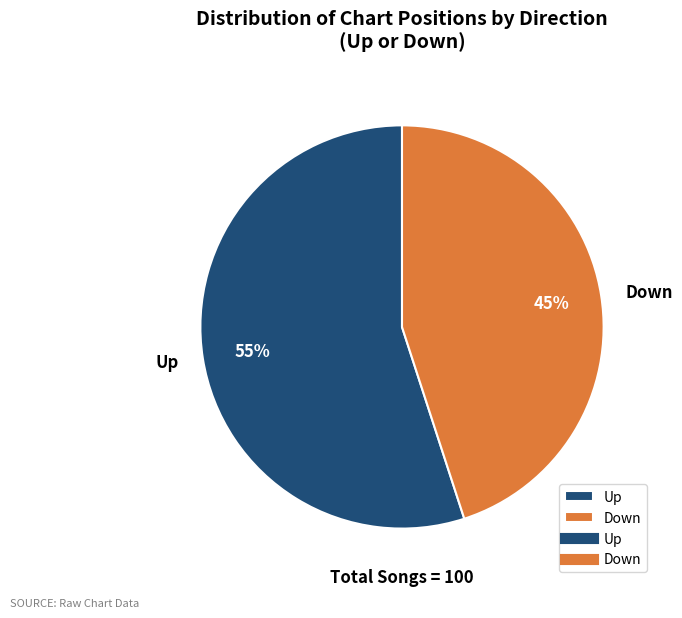

Does Up represent more than half of the total?

Yes